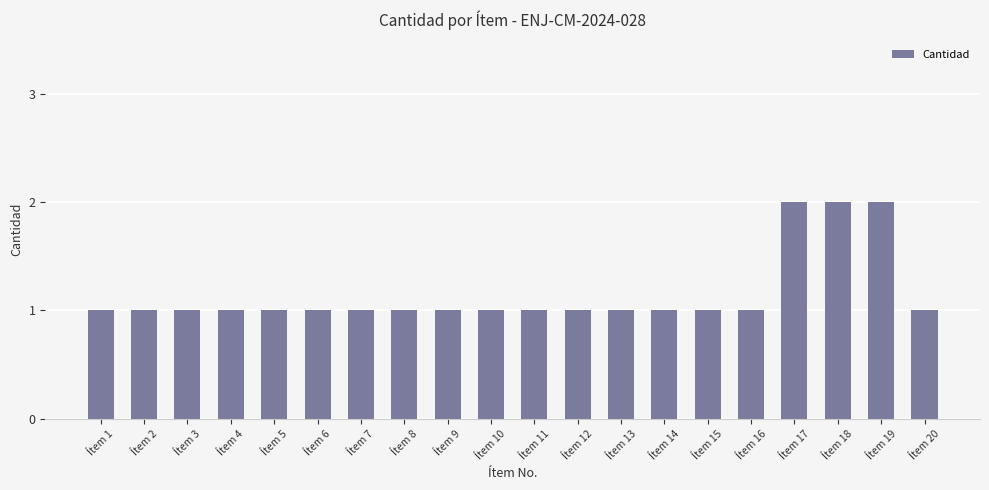

What is the ratio of the value at Ítem 5 to the value at Ítem 19?

0.5